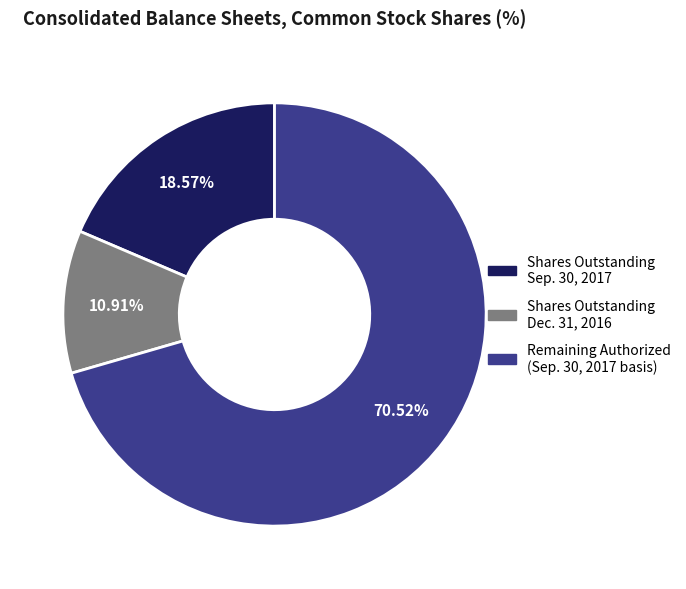

To the nearest percent, what is the difference between the largest and smallest slice percentages?

60%